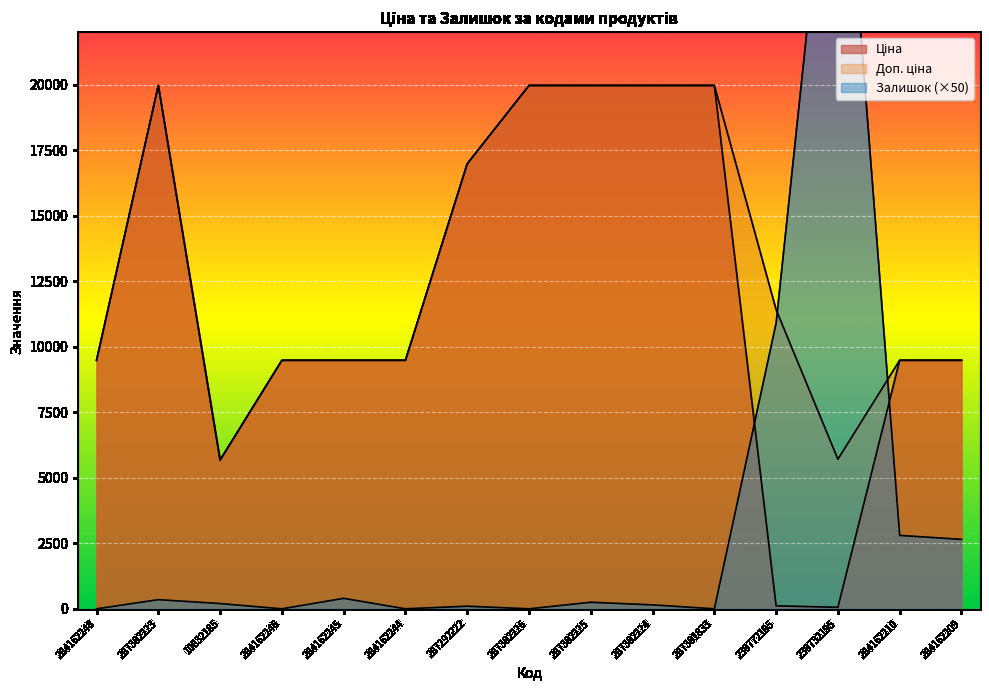

Which series has the largest total across all categories?

Доп. ціна